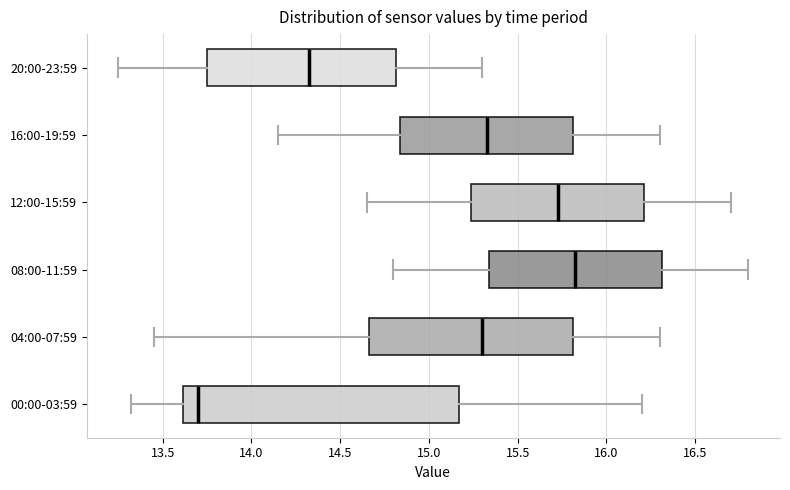

Where is the right edge of the box for 12:00-15:59 on the x-axis? The values are not printed on the chart, so give them approximately, as read against the axis.

16.20